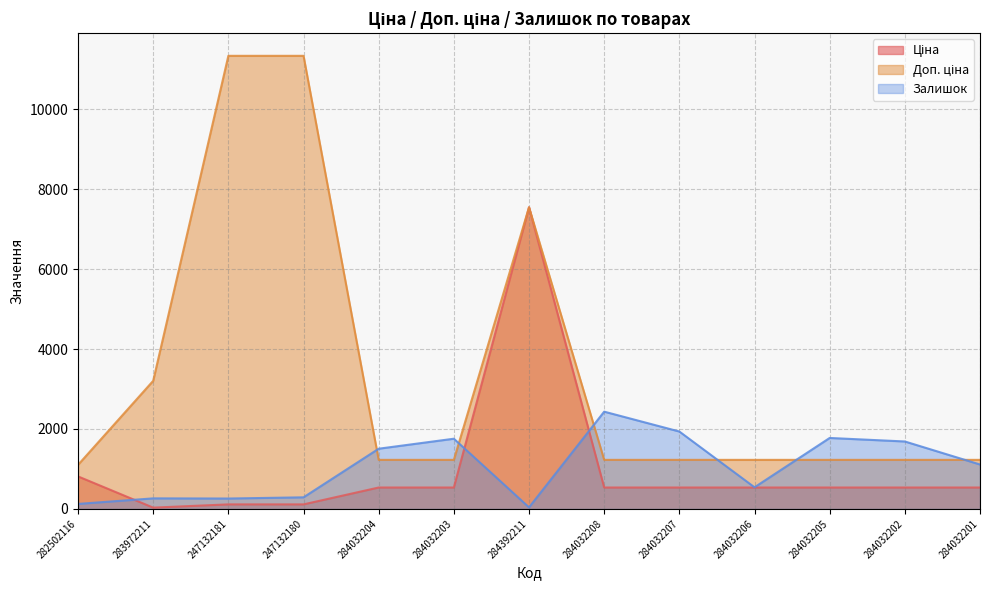

What is the label of the 12th point from the right?

283972211